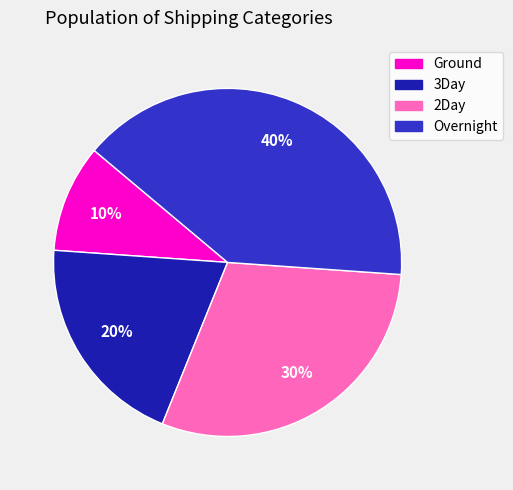

To the nearest percent, what percentage of the pie is Overnight?

40%